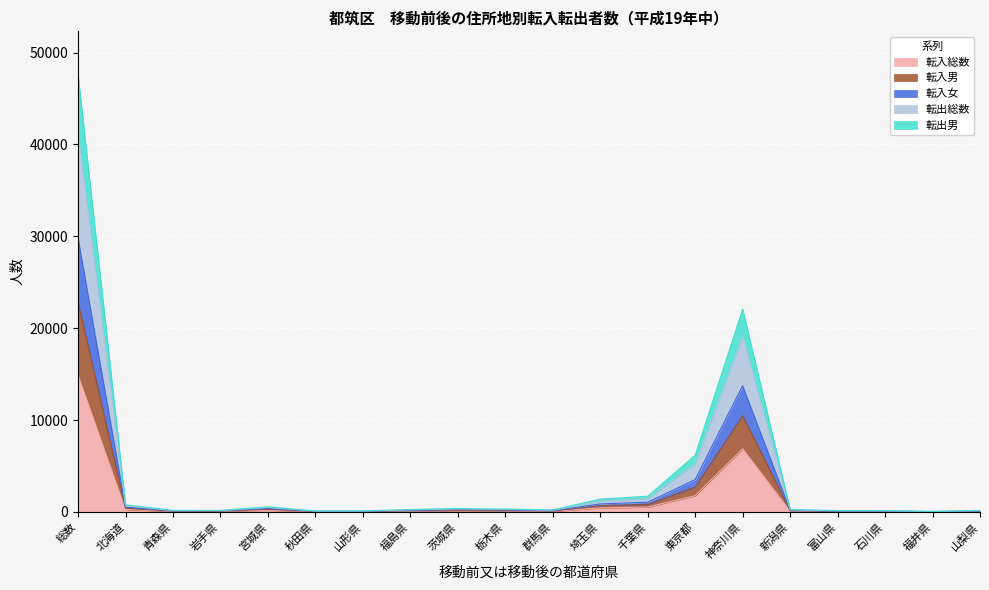

Between 新潟県 and 青森県, which is larger?

新潟県